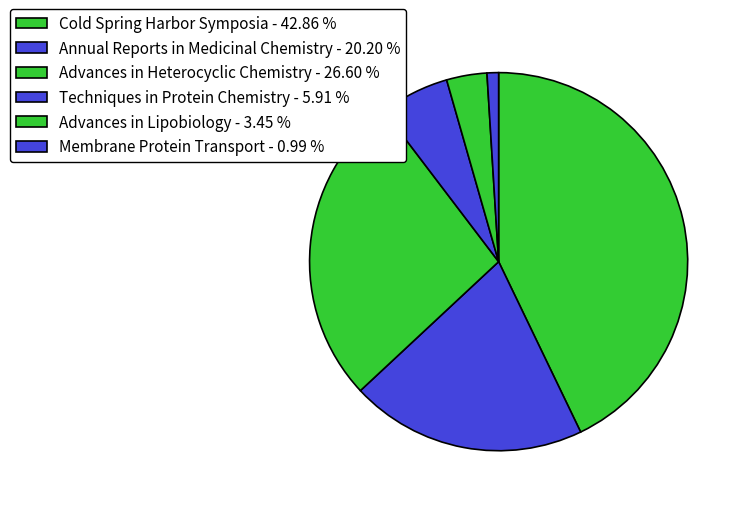

Which category has the biggest portion of the pie?

Cold Spring Harbor Symposia